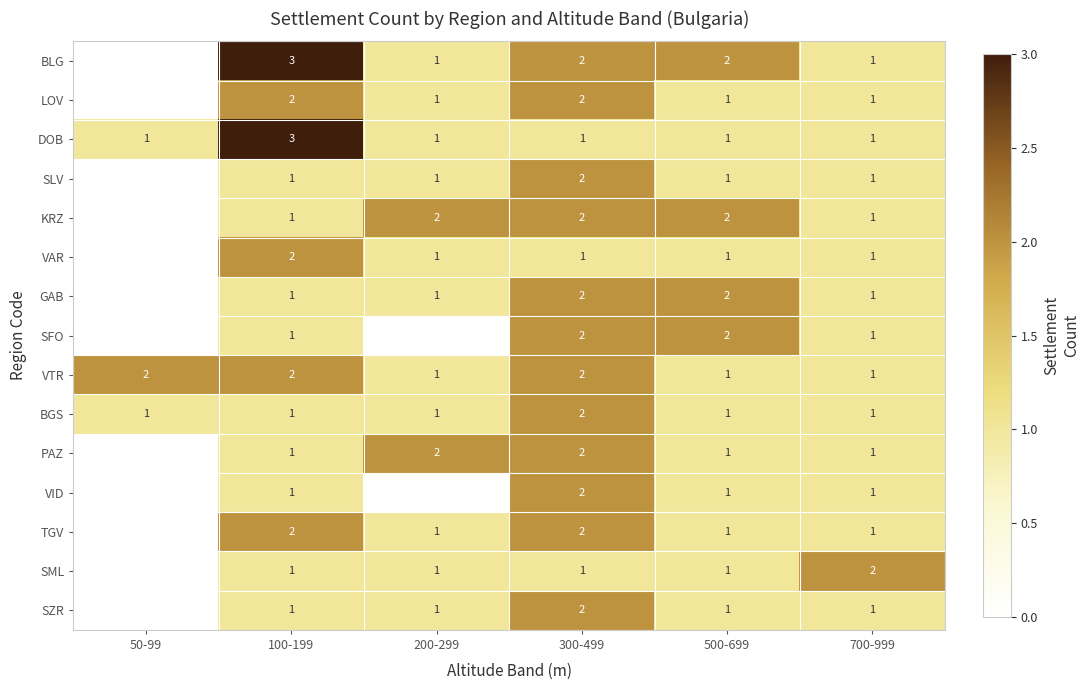

At how many categories does at least one series exceed 2?

1